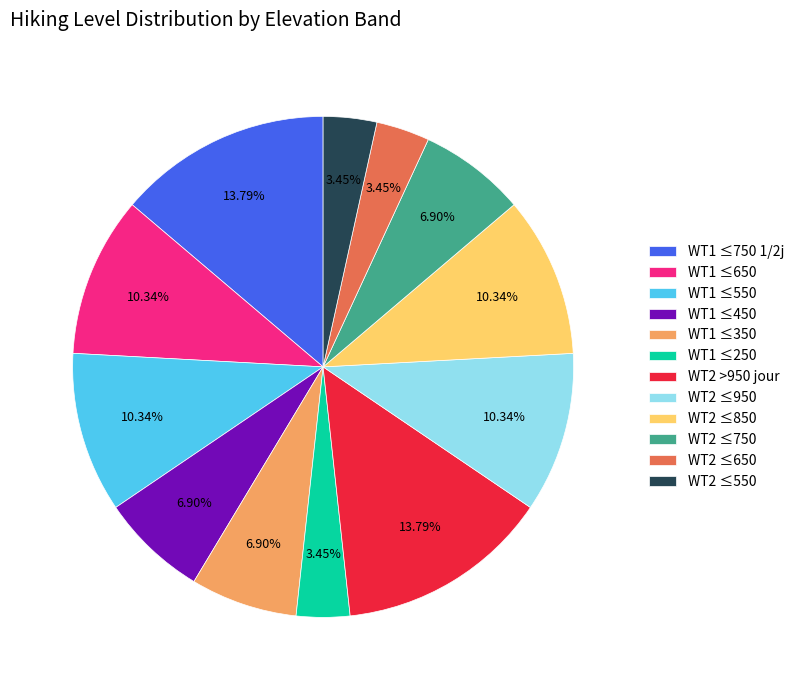

Is the sum of WT1 ≤350 and WT2 ≤950 greater than half?

No